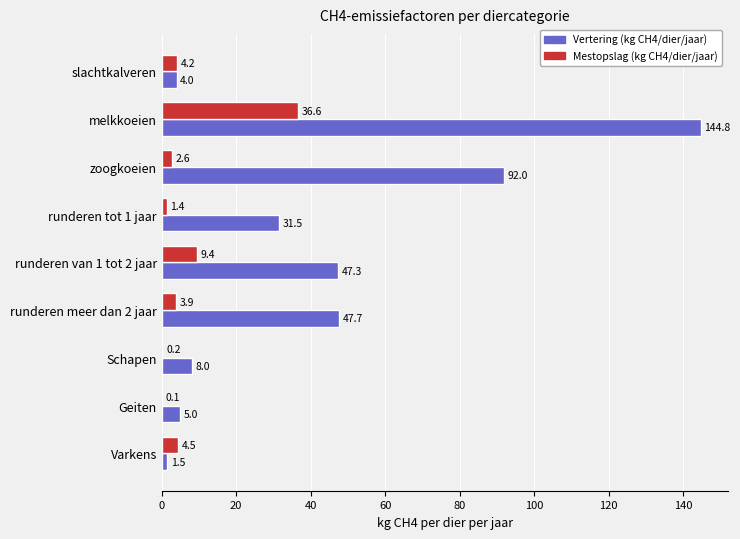

Which series has the largest total across all categories?

Vertering (kg CH4/dier/jaar)